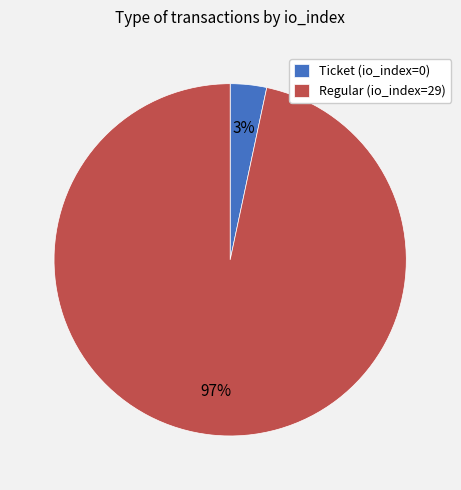

Which slice is the largest?

Regular (io_index=29)